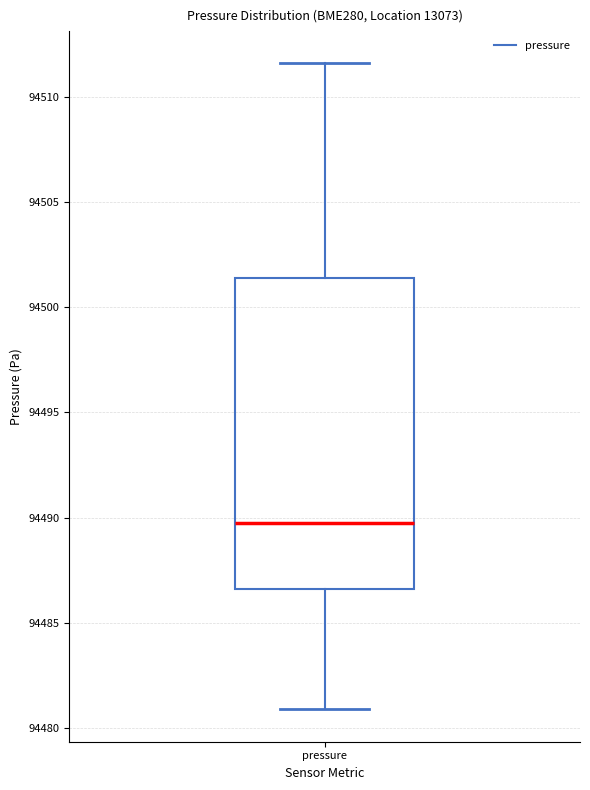

Read this box plot against the y-axis: the position of the median line, the range covered by the box, and the ends of both whiskers. The values are not printed on the chart, so give them approximately, as read against the axis.

median 94490.0, box 94486.5 to 94501.5, whiskers 94481.0 to 94511.5